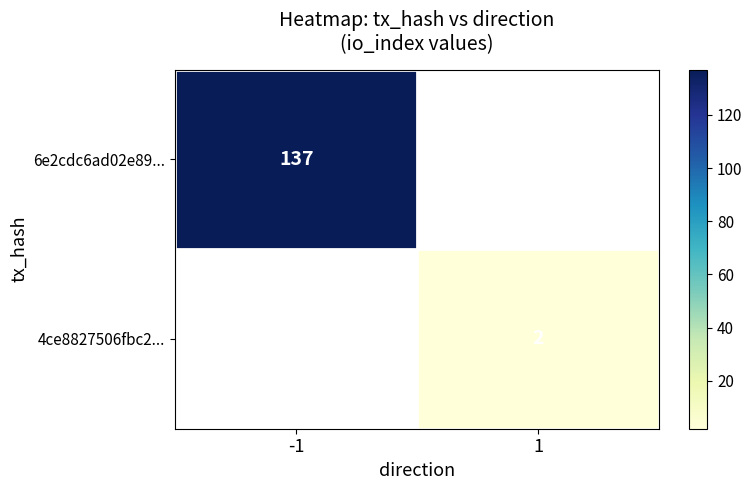

True or false: 6e2cdc6ad02e89... has a value of 245 at -1.

False